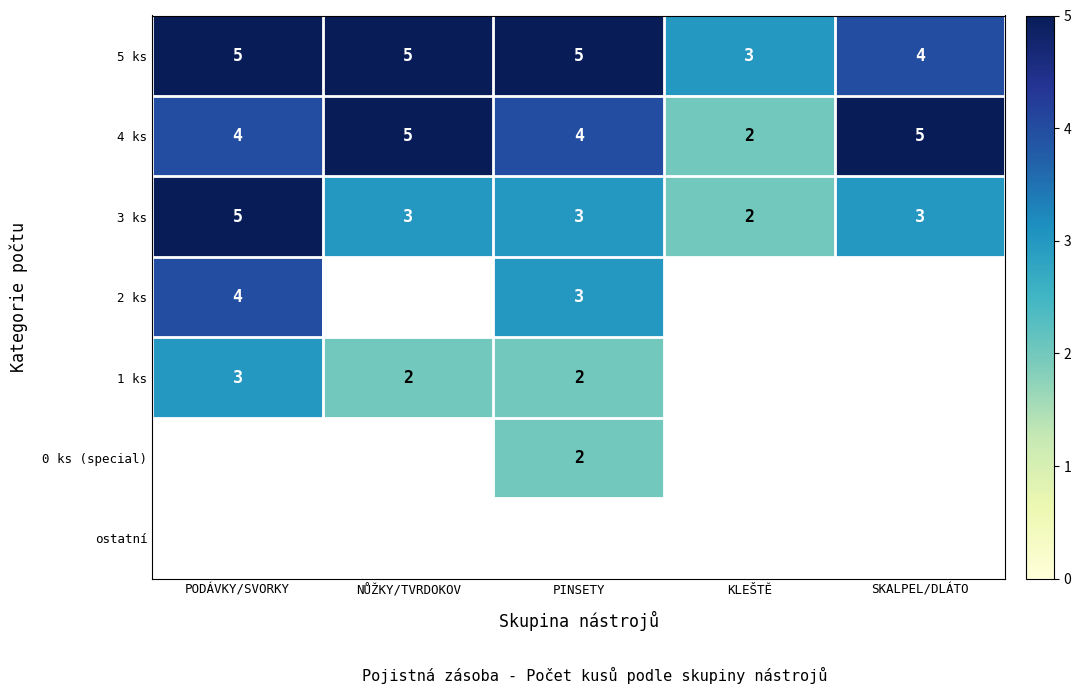

Is it true that 3 ks equals 3 at PINSETY?

True